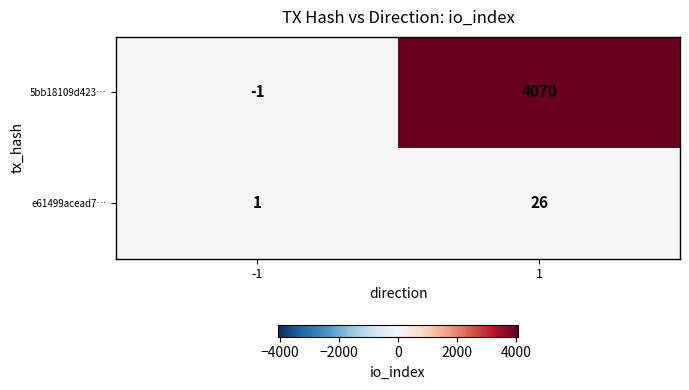

At which category is the sum across all series the highest?

1